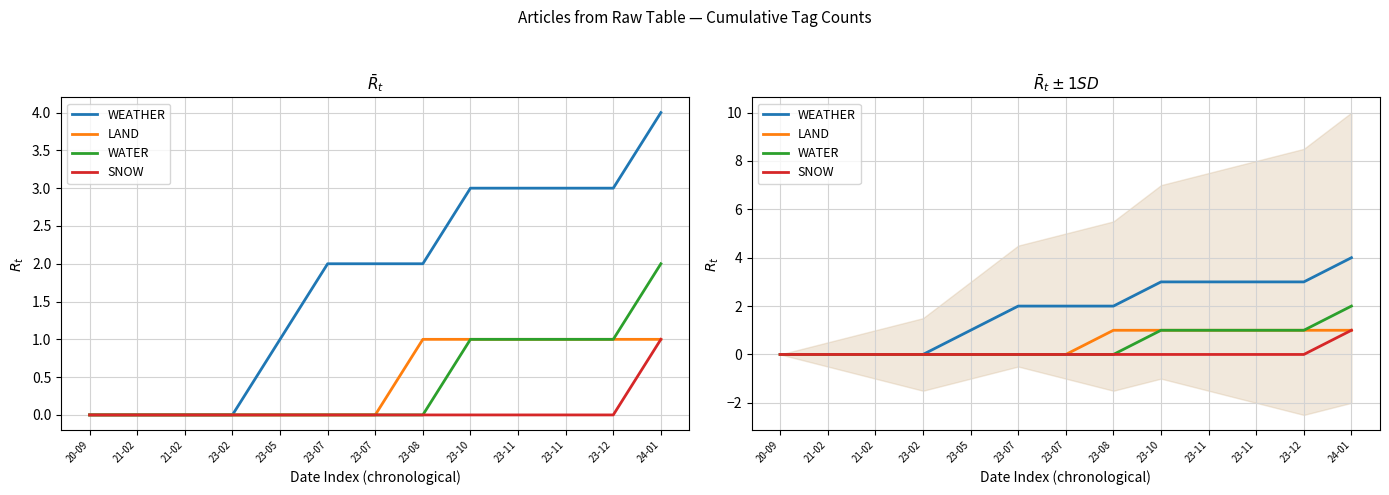

True or false: LAND and WATER cross at least once.

False